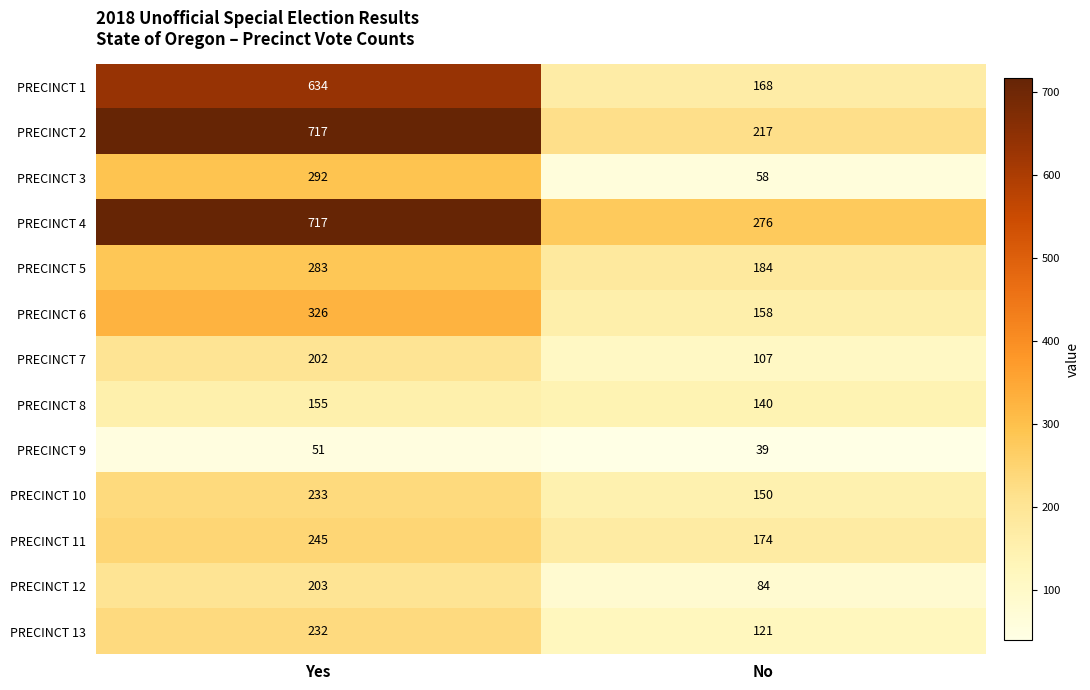

Reading left to right, transcribe all the data shown in this chart.

PRECINCT 1: 634	168
PRECINCT 2: 717	217
PRECINCT 3: 292	58
PRECINCT 4: 717	276
PRECINCT 5: 283	184
PRECINCT 6: 326	158
PRECINCT 7: 202	107
PRECINCT 8: 155	140
PRECINCT 9: 51	39
PRECINCT 10: 233	150
PRECINCT 11: 245	174
PRECINCT 12: 203	84
PRECINCT 13: 232	121